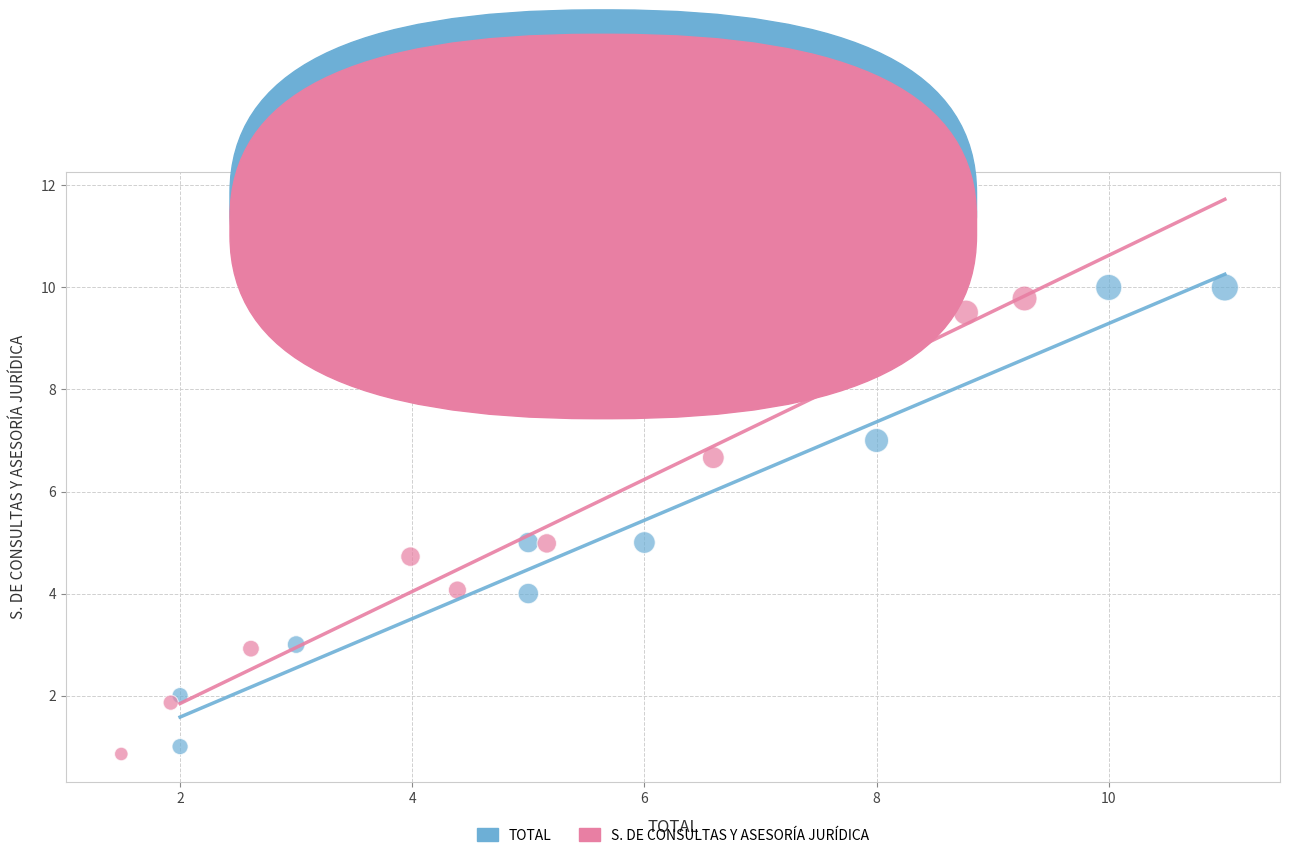

Which series has the largest Y range (max minus min)?

TOTAL